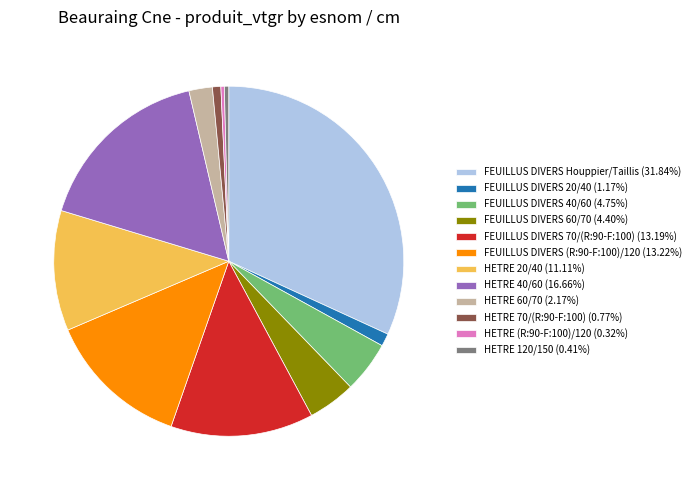

Is there a majority slice in this chart?

No